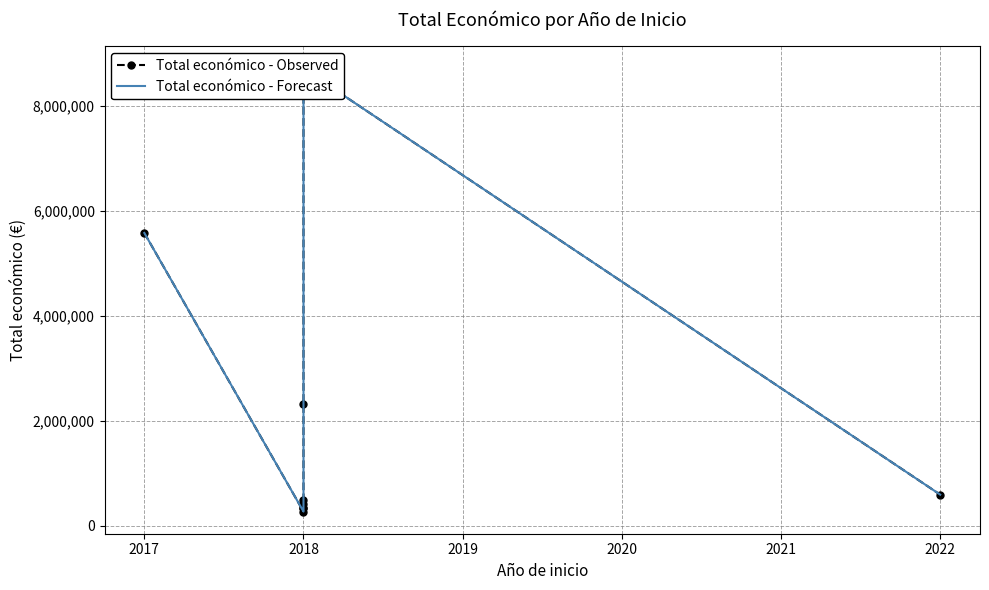

What is the difference between the maximum and minimum values in the Total económico - Observed series?

8430134